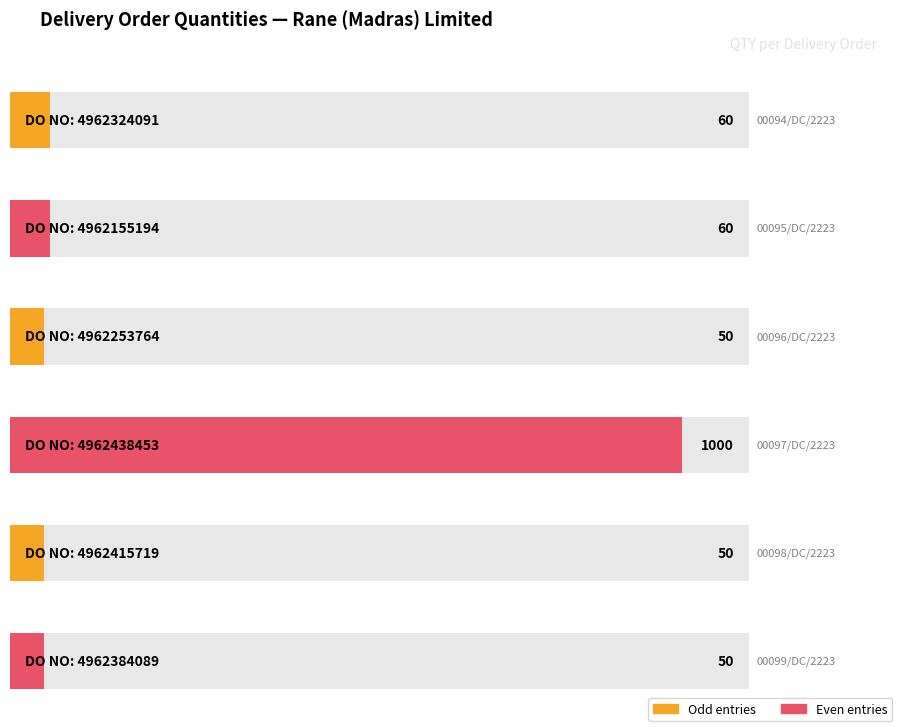

Which category has the lowest value across all series?

4962253764